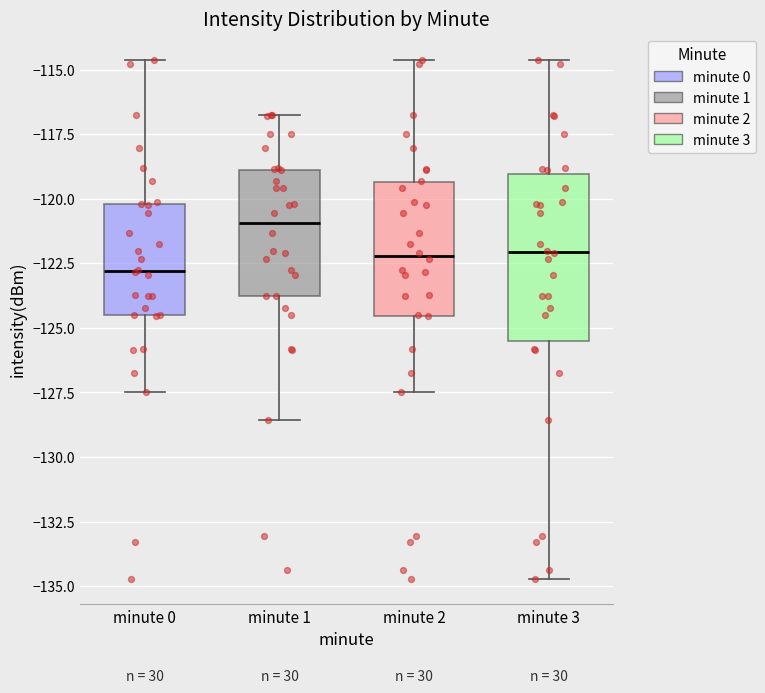

Comparing the boxes themselves (not the whiskers), which one is the tallest?

minute 3